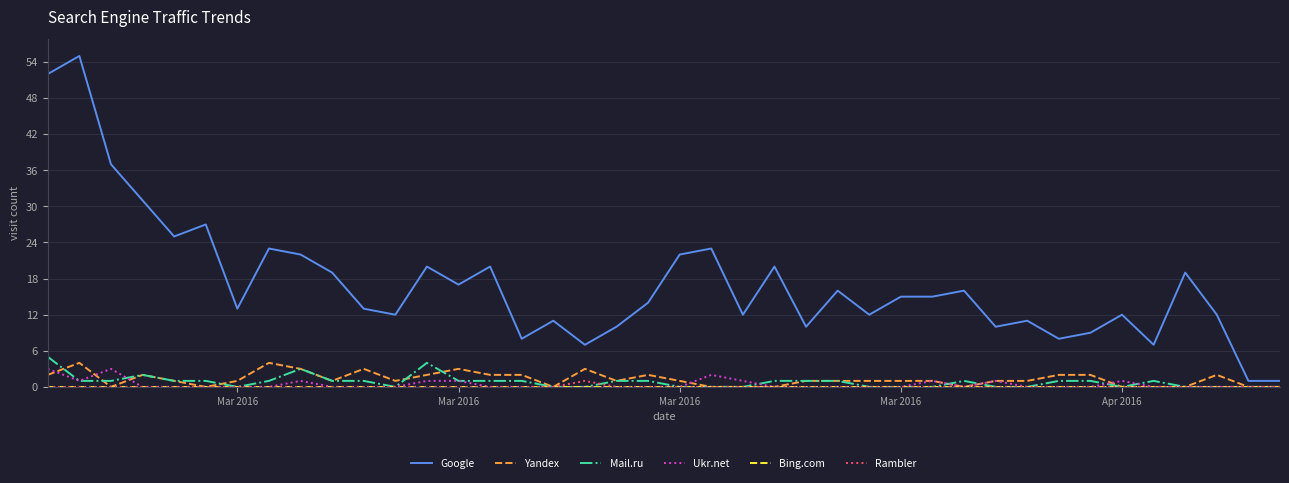

Which series has the largest total across all categories?

Google